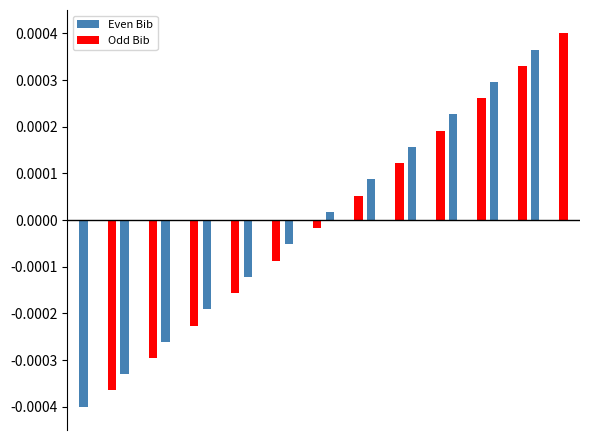

List the series in order of their overall mean, lowest first.

Even Bib, Odd Bib